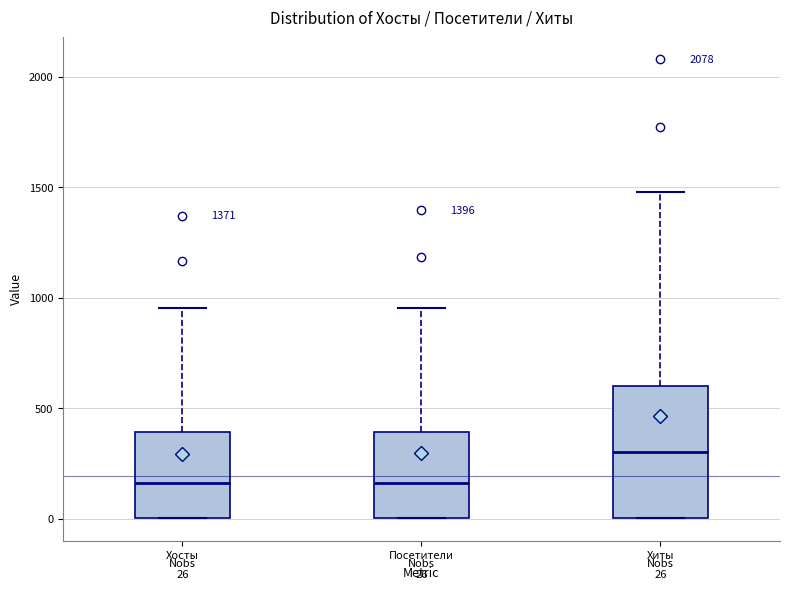

Comparing the boxes themselves (not the whiskers), which one is the tallest?

Хиты